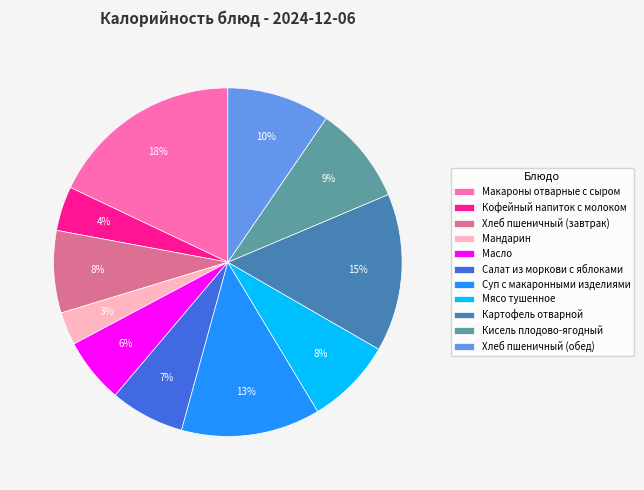

To the nearest percent, what percentage of the pie is Мясо тушенное?

8%